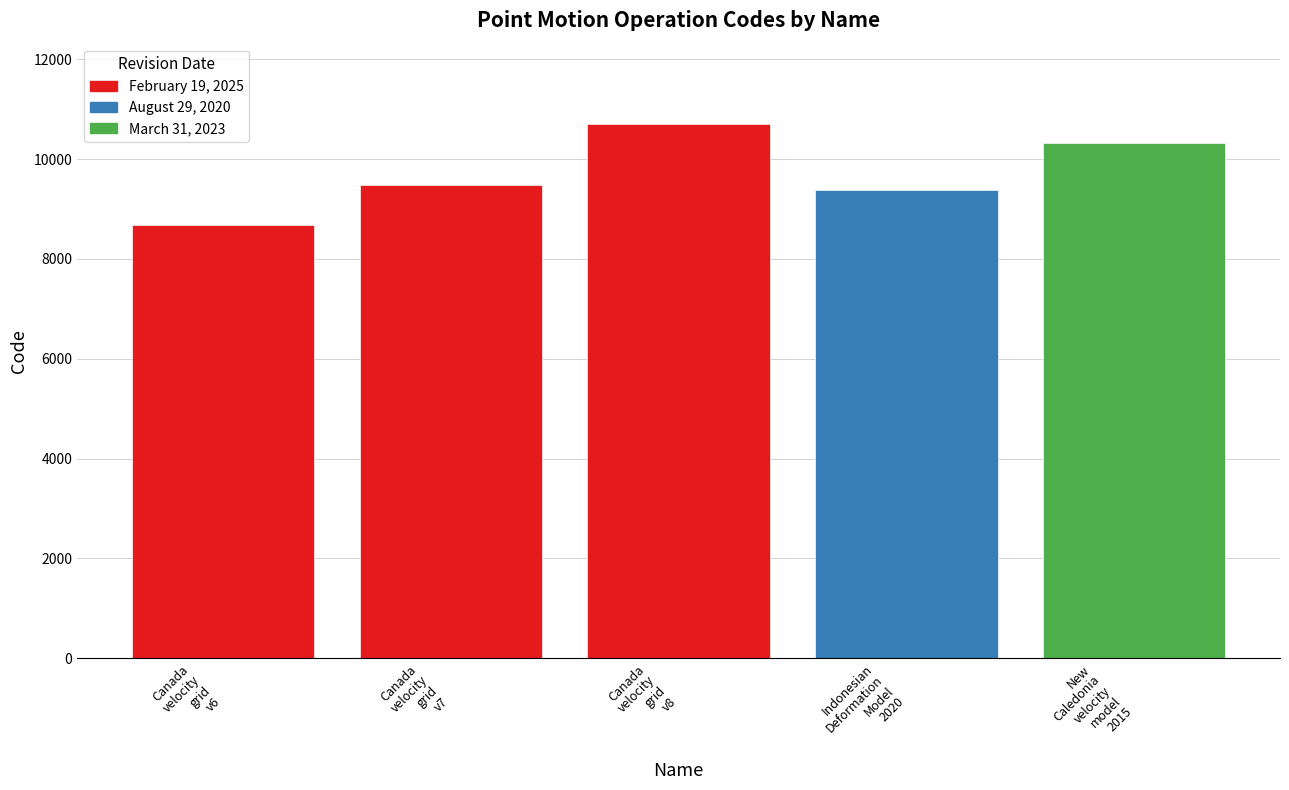

Which category has the highest value across all series?

Canada velocity grid v8